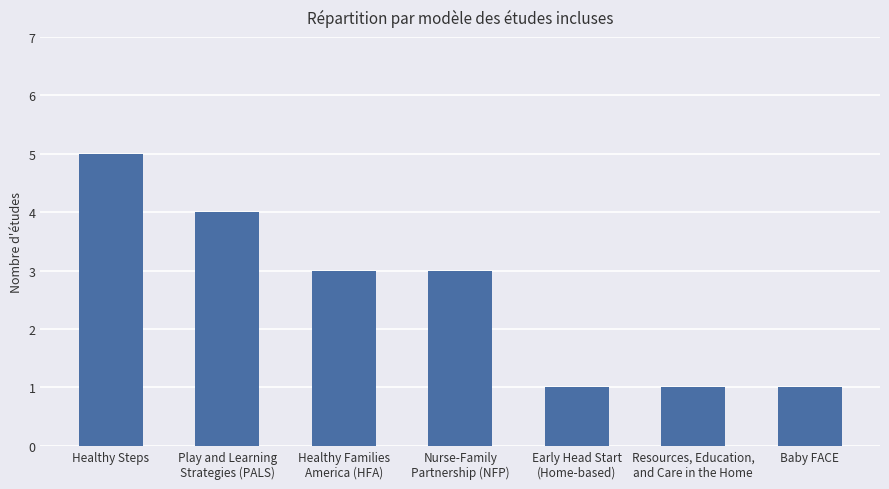

What is the greatest value displayed?

5